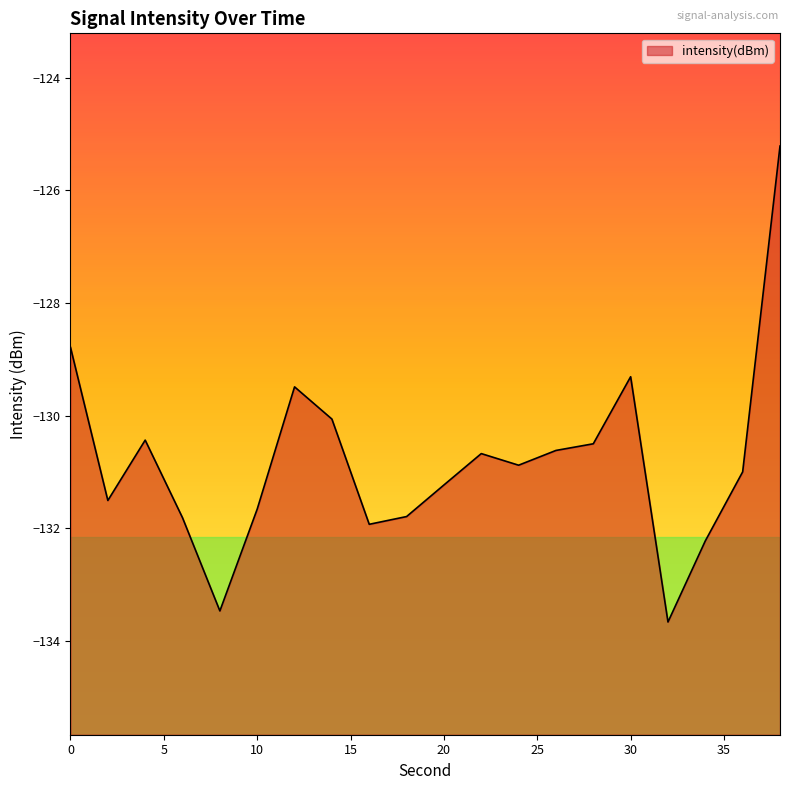

What is the difference between the values at 2 and 28?

1.0